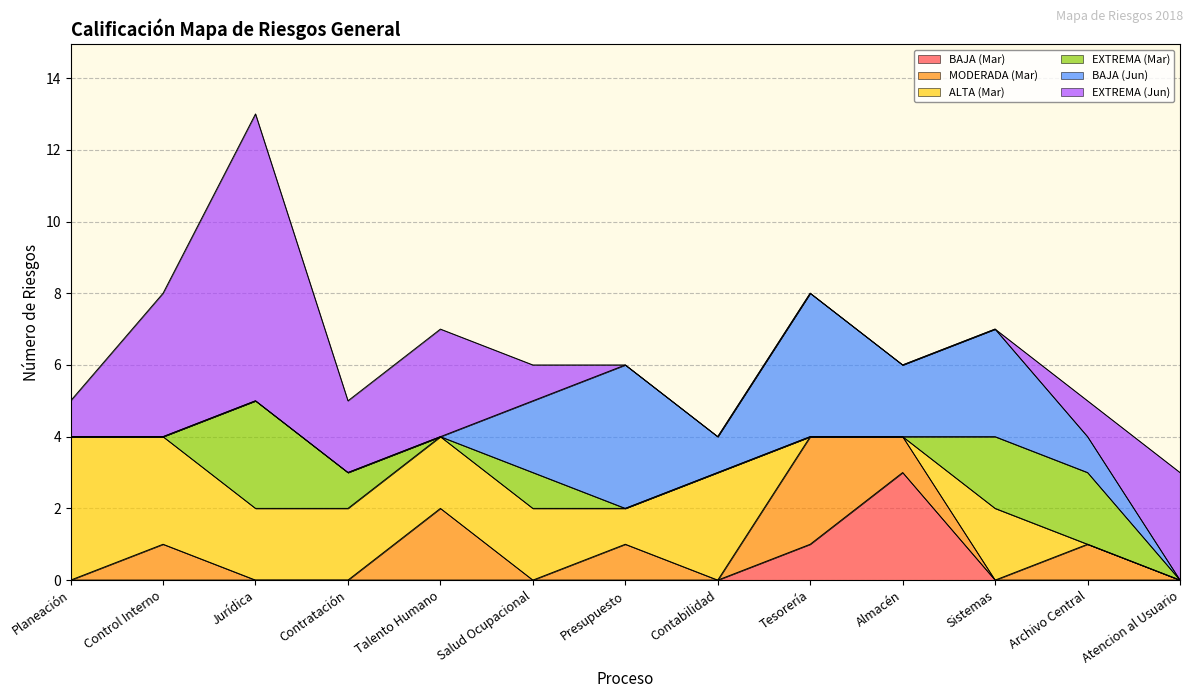

Is it true that EXTREMA (Mar) equals -2 at Contabilidad?

False